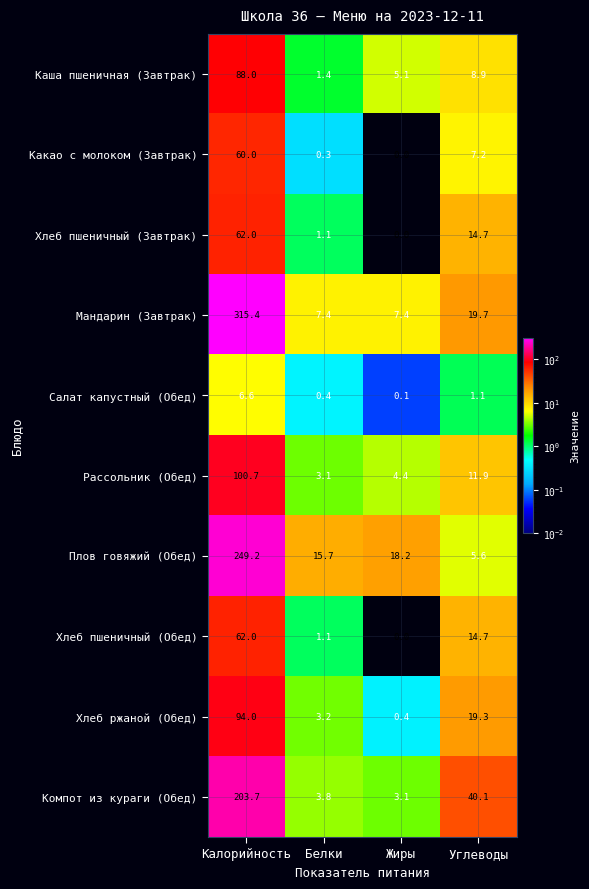

Which series has the widest spread of values?

Мандарин (Завтрак)